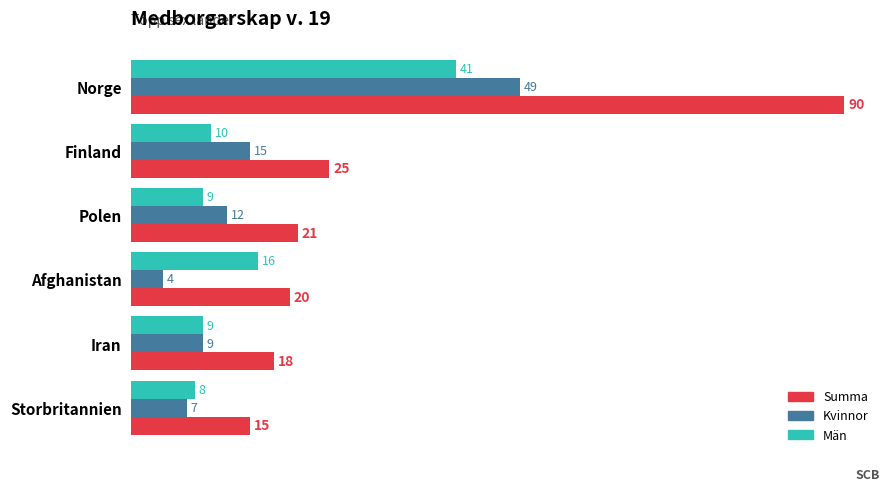

How many categories are shown in the chart?

6